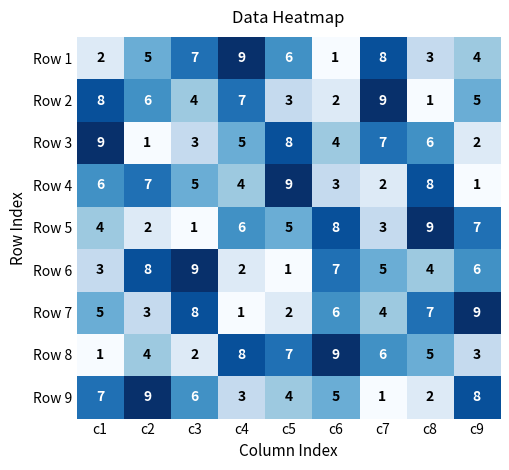

Which category has the highest value in the Row 2 series?

c7